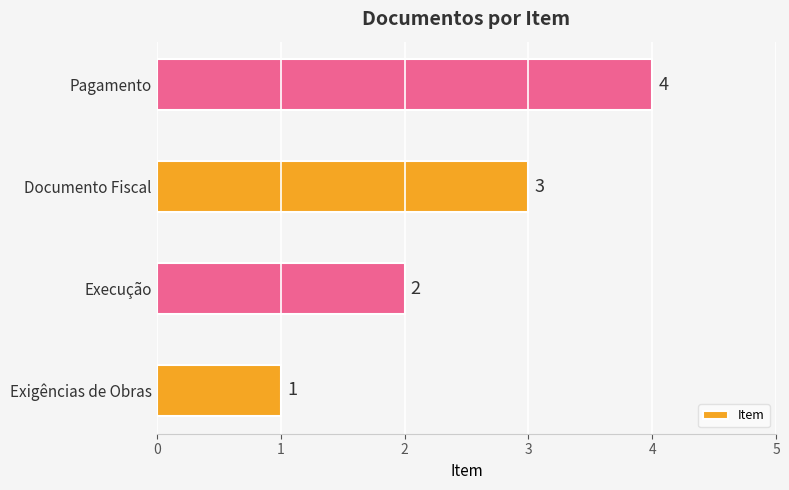

Count the number of categories in the chart.

4